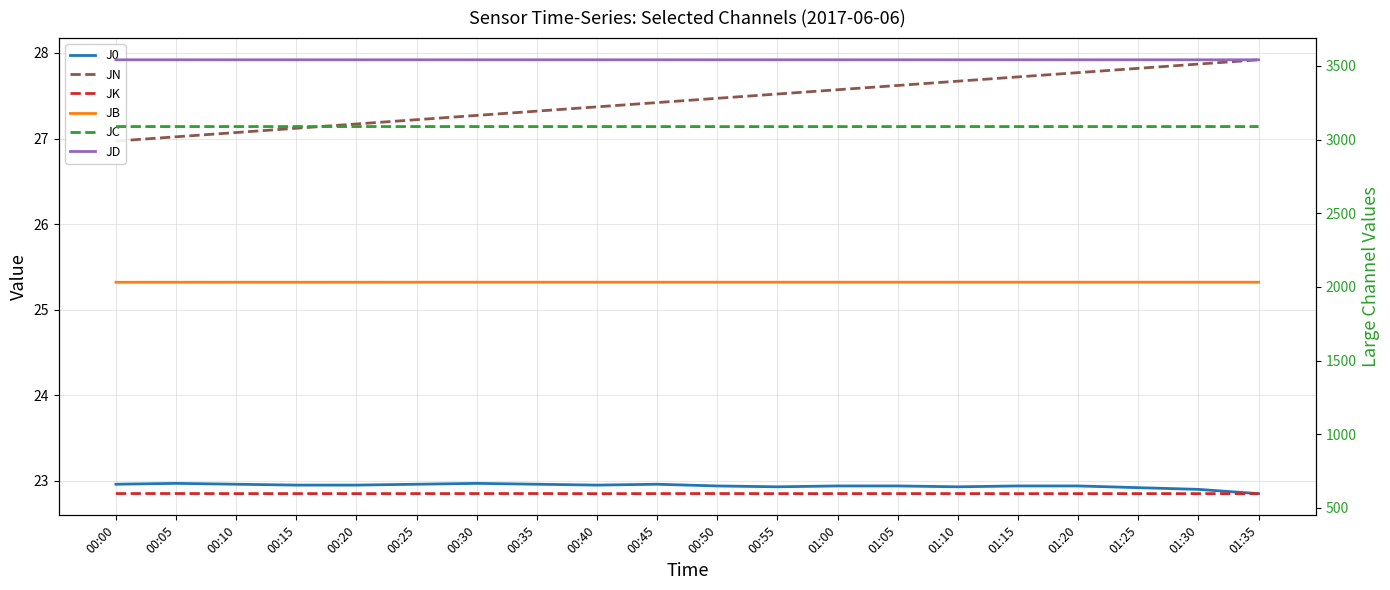

Which series has the largest total across all categories?

JD